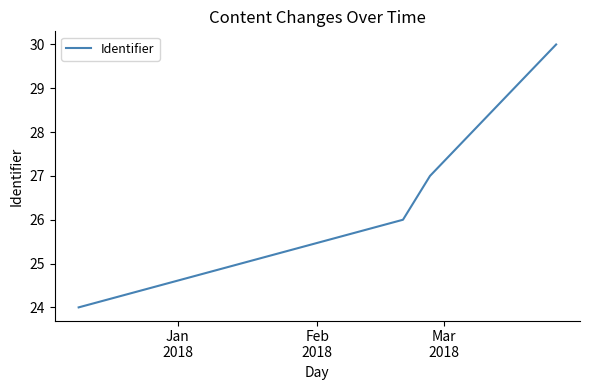

What is the minimum value shown in the chart?

24